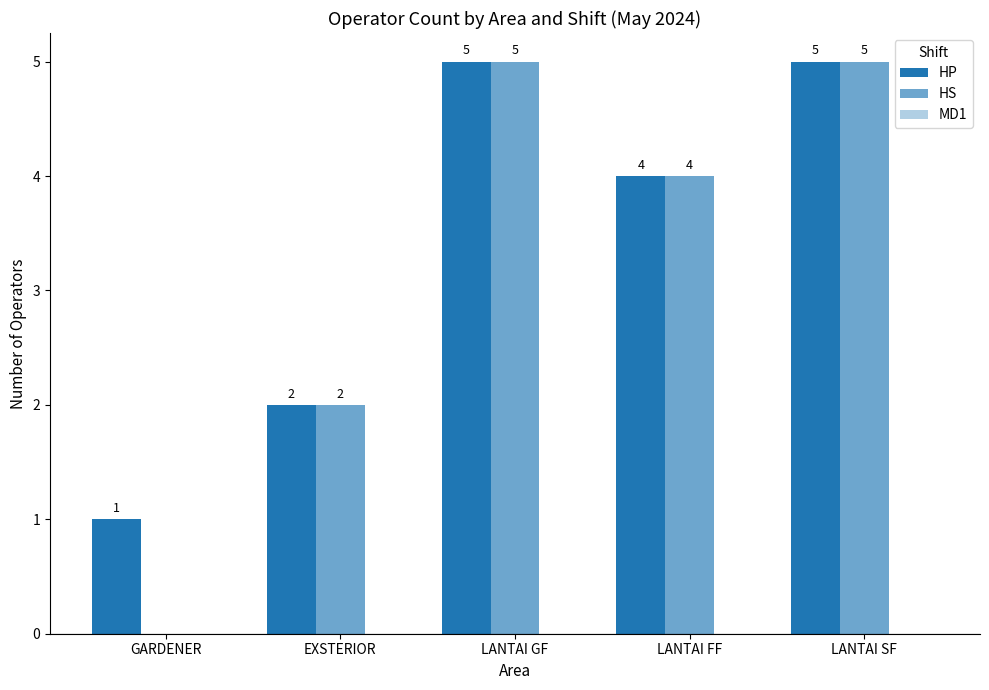

How many distinct data groups are displayed?

2